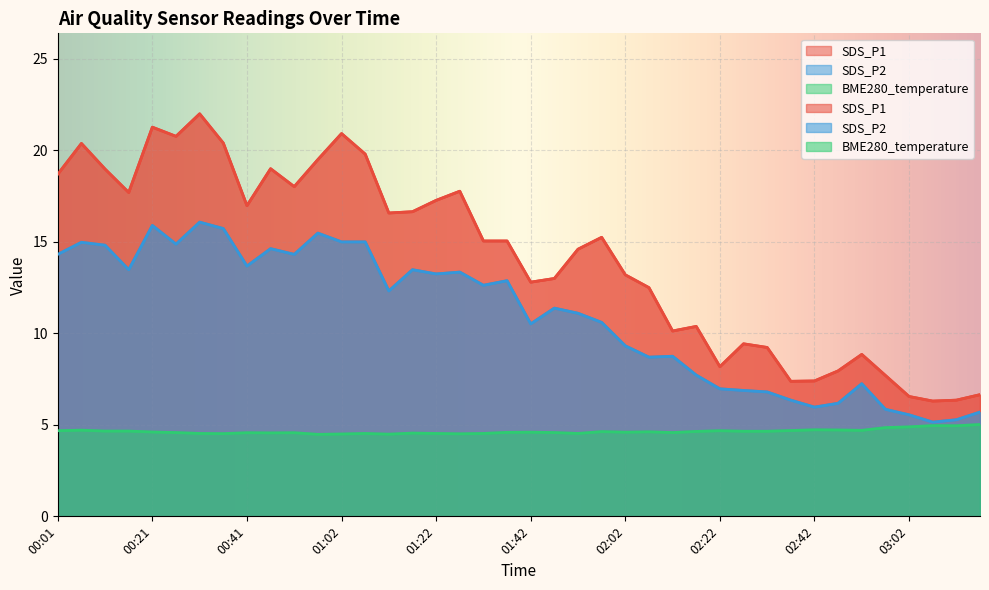

What is the sum of the SDS_P2 values at 01:17 and 00:46?

28.1